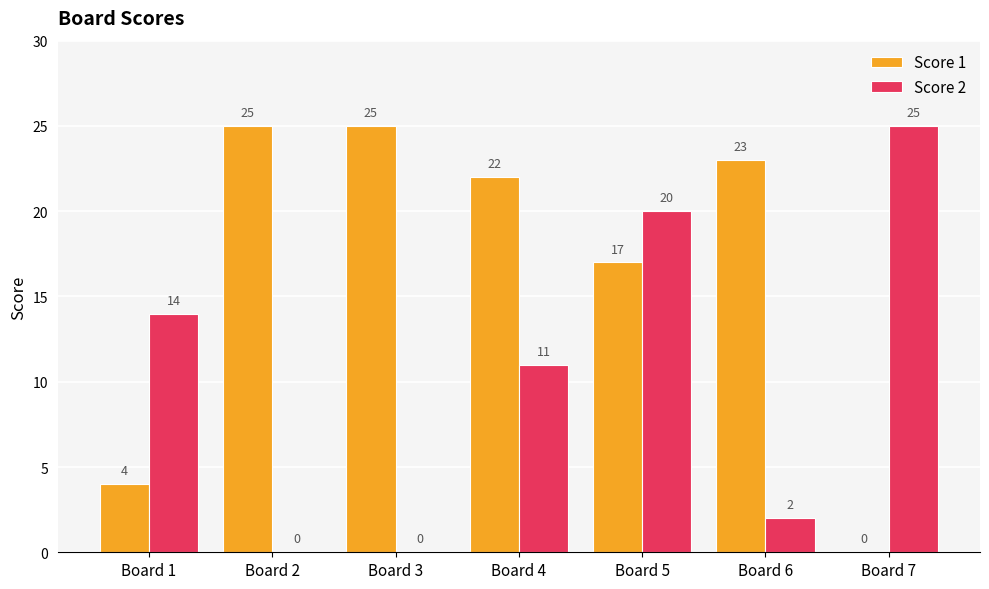

How many groups of bars are there?

7